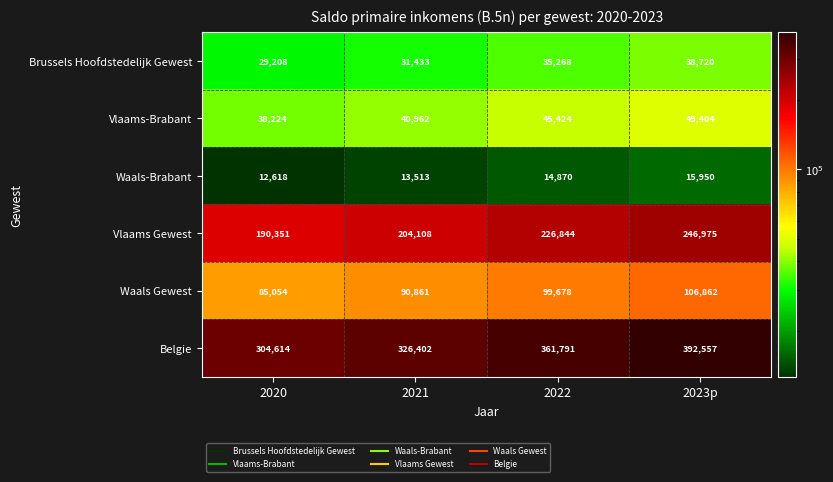

At which category is the sum across all series the highest?

2023p